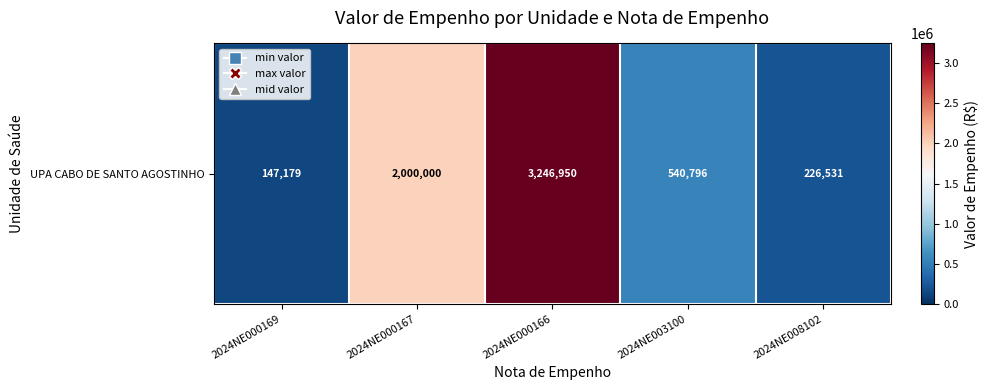

List the labels in order of value, smallest first.

2024NE000169, 2024NE008102, 2024NE003100, 2024NE000167, 2024NE000166